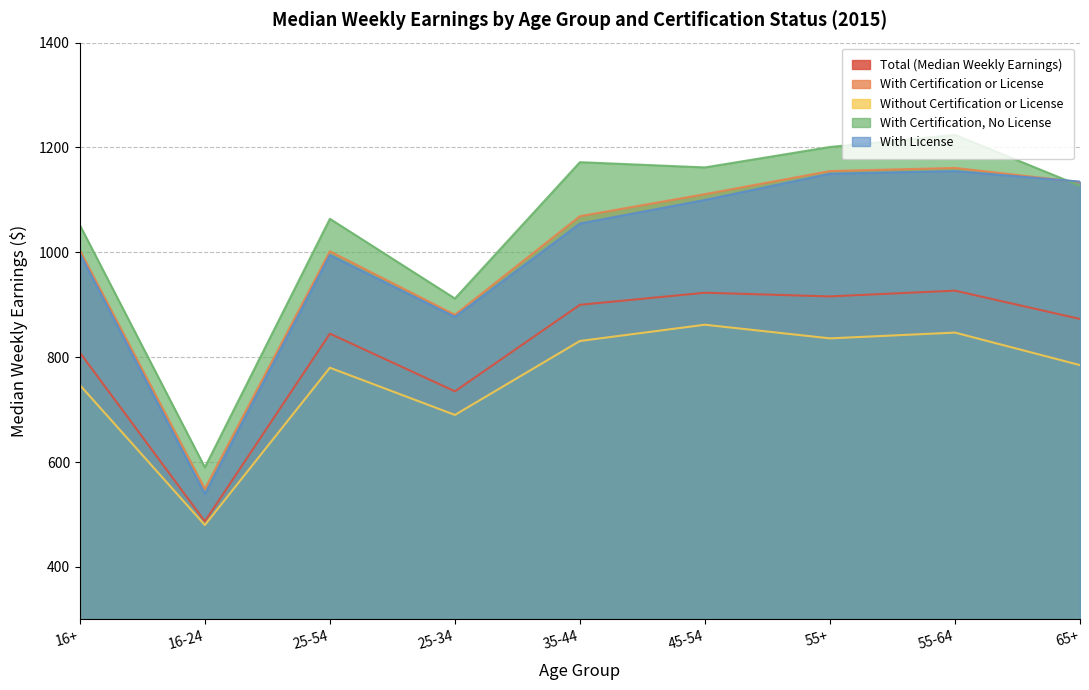

Reading right to left, transcribe all the data shown in this chart.

Total (Median Weekly Earnings): 873	927	916	923	900	735	845	487	809
With Certification or License: 1134	1161	1155	1111	1069	881	1002	549	1004
Without Certification or License: 785	847	836	862	831	690	780	480	747
With Certification, No License: 1127	1224	1201	1162	1172	912	1064	590	1052
With License: 1135	1155	1150	1100	1055	877	995	539	998